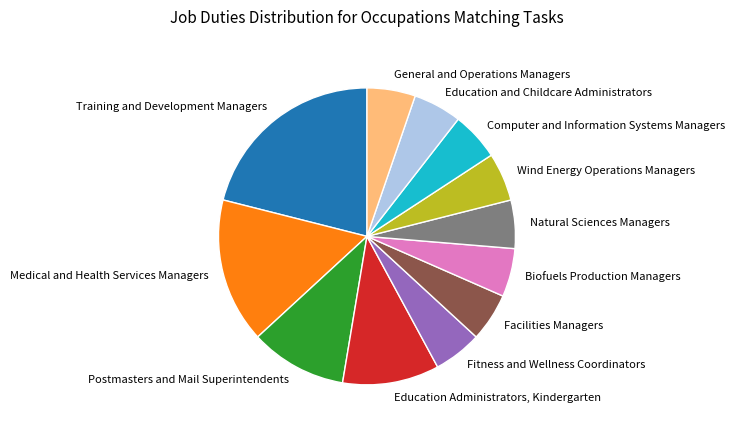

Does Postmasters and Mail Superintendents account for over 50% of the chart?

No